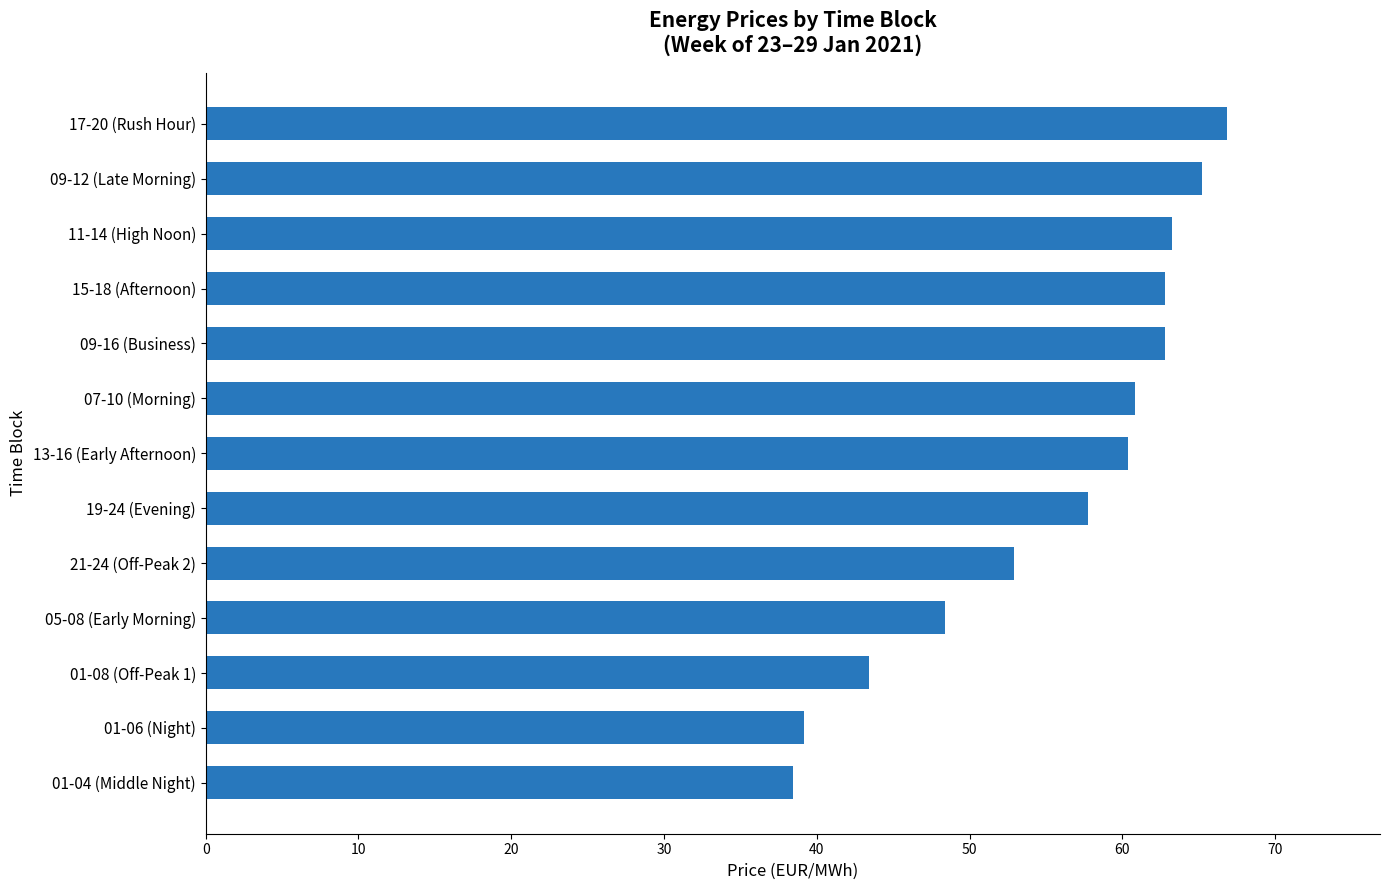

Approximately how many times larger is the value at 17-20 (Rush Hour) compared to 01-08 (Off-Peak 1)?

1.5